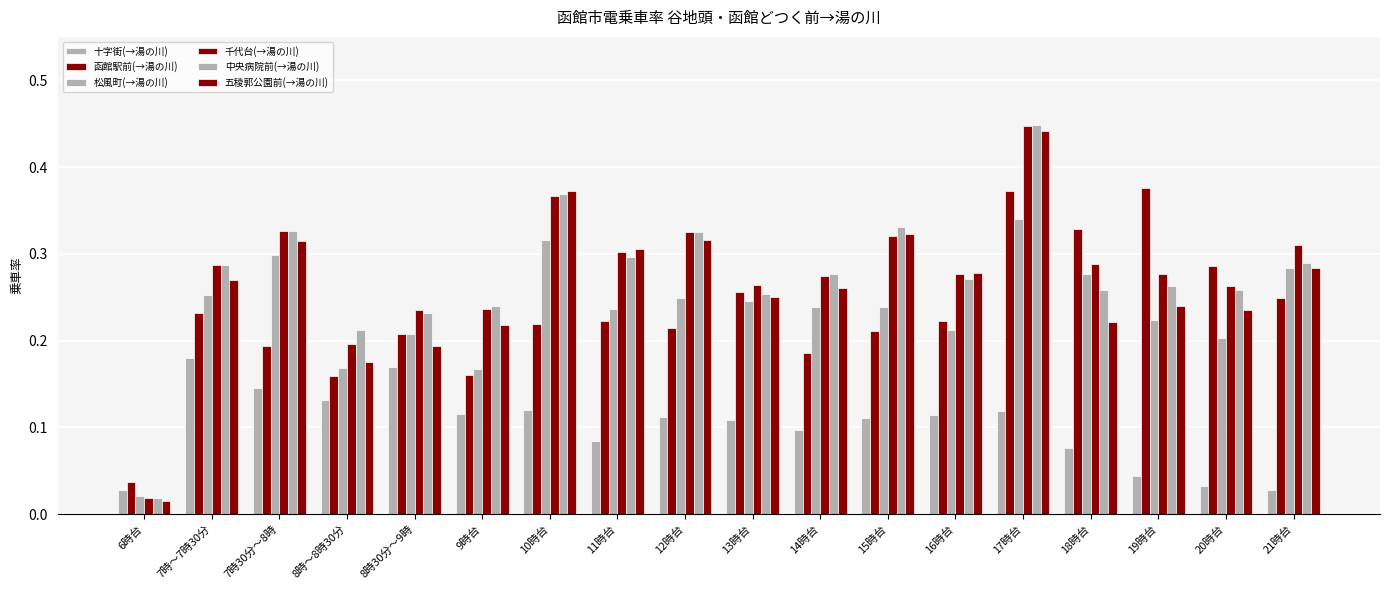

Count the number of categories in the chart.

18